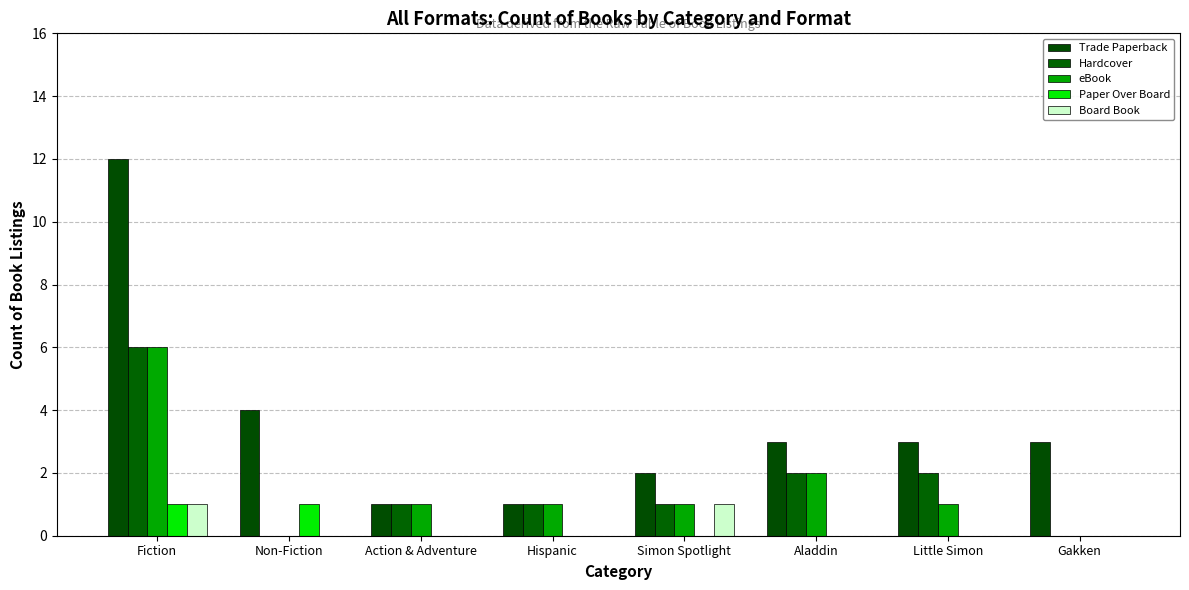

At how many categories does at least one series exceed 7?

1